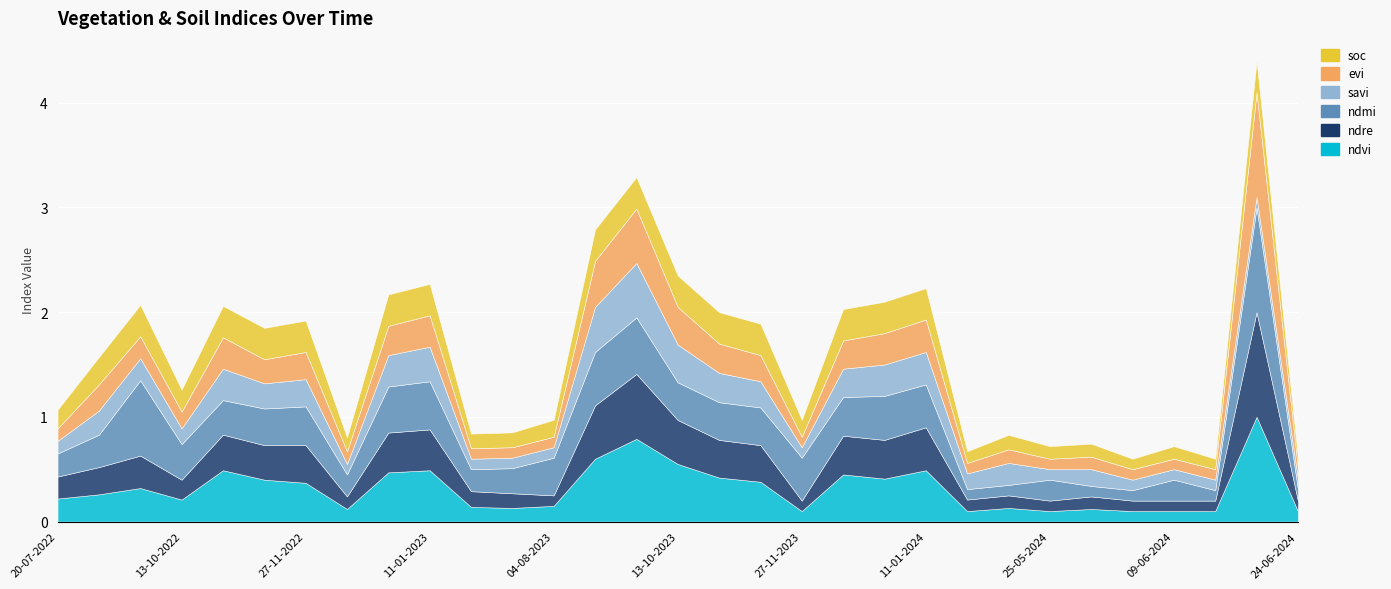

What are all the series names shown in the legend?

ndvi, ndre, ndmi, savi, evi, soc